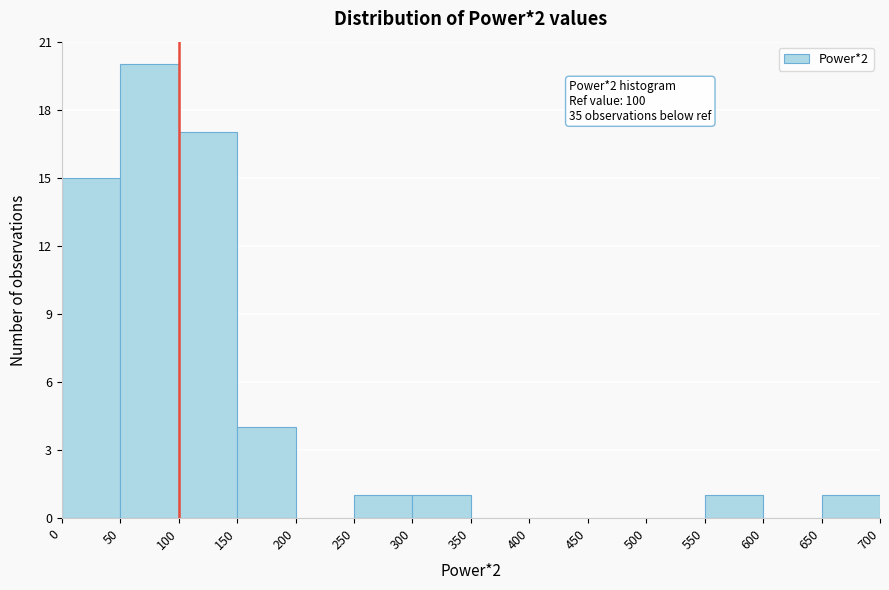

Which range on the x-axis has the tallest bar?

50 to 100